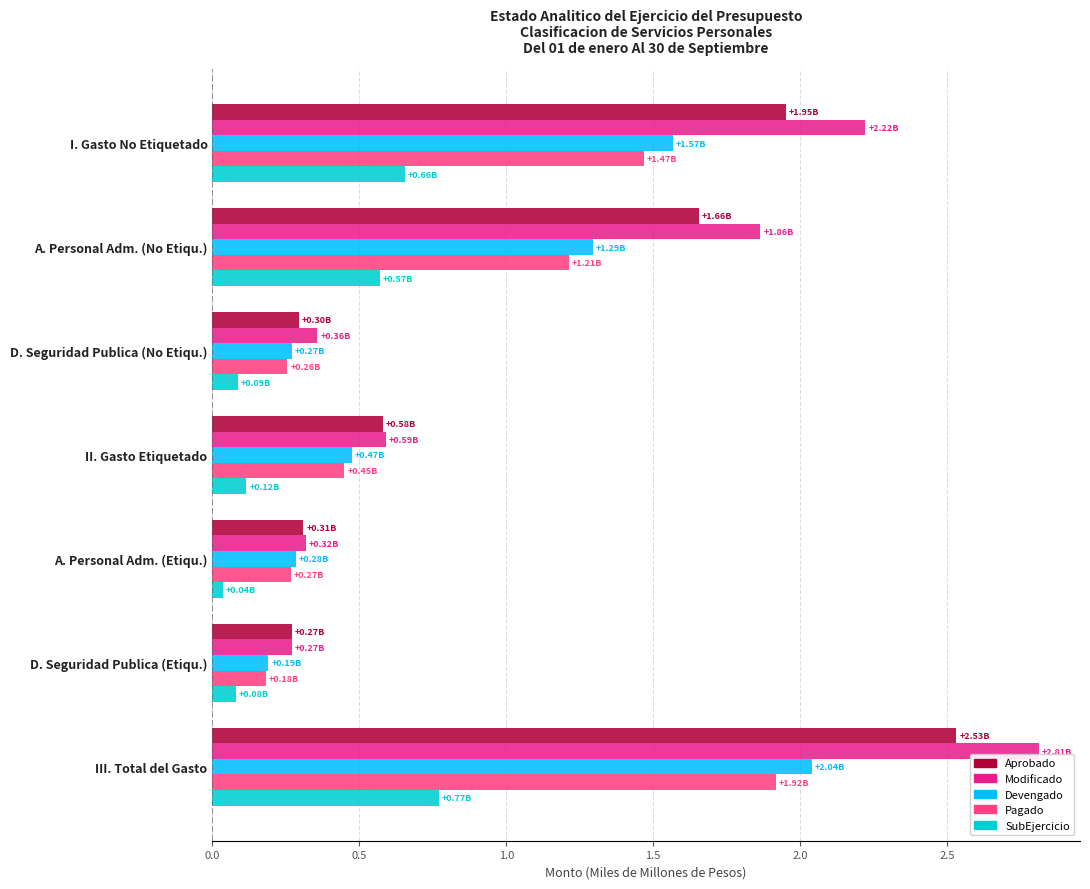

Which series has the largest total across all categories?

Modificado